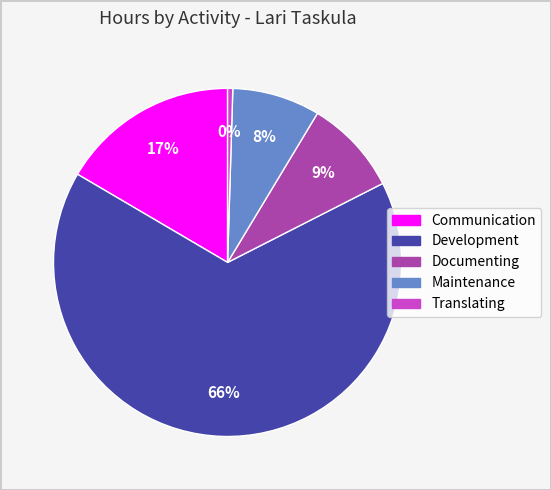

Combined, do Translating and Development account for over 50%?

Yes